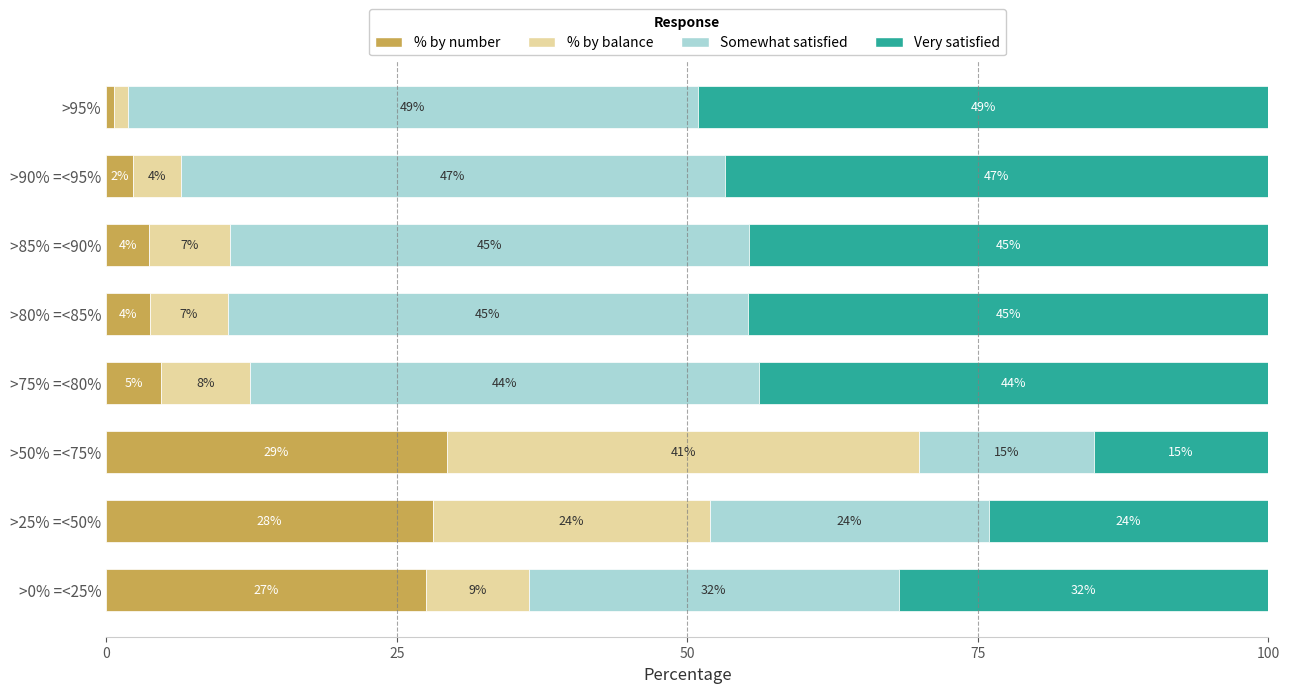

At which label does % by number reach its minimum?

>95%